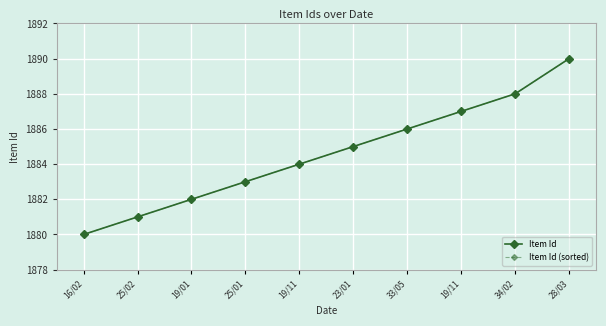

Is this an area chart (filled region under the line)?

No